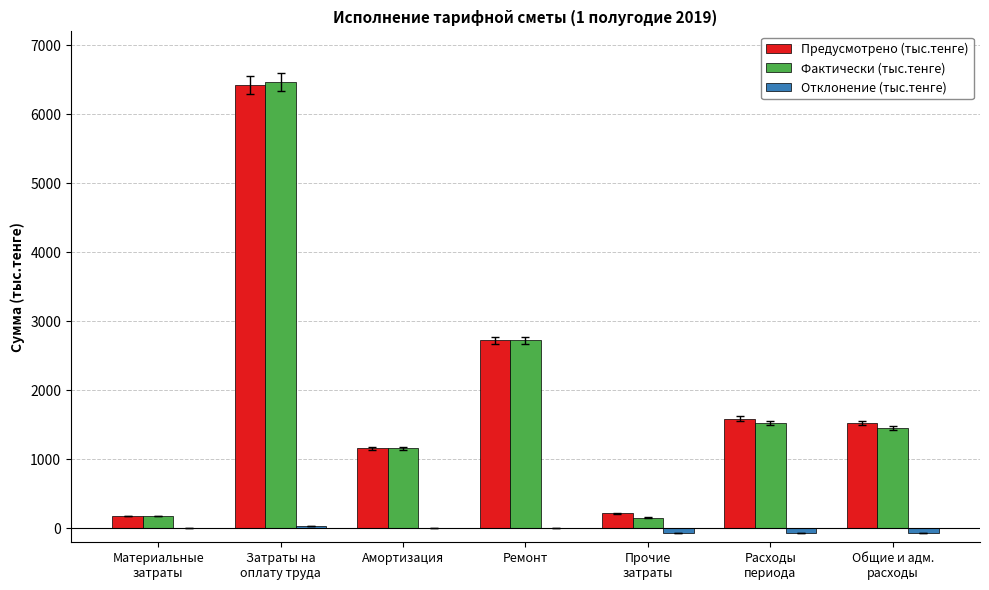

Is it true that Фактически (тыс.тенге) equals 806 at Амортизация?

False